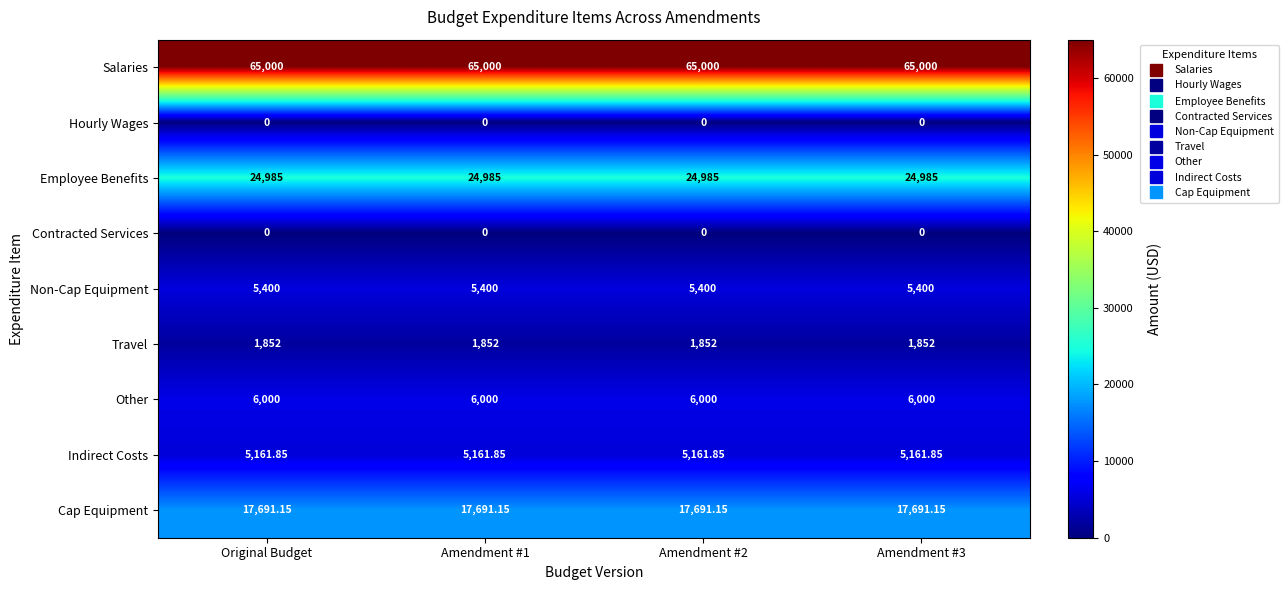

Is the value of Contracted Services at Amendment #3 greater than the value of Employee Benefits at Original Budget?

No